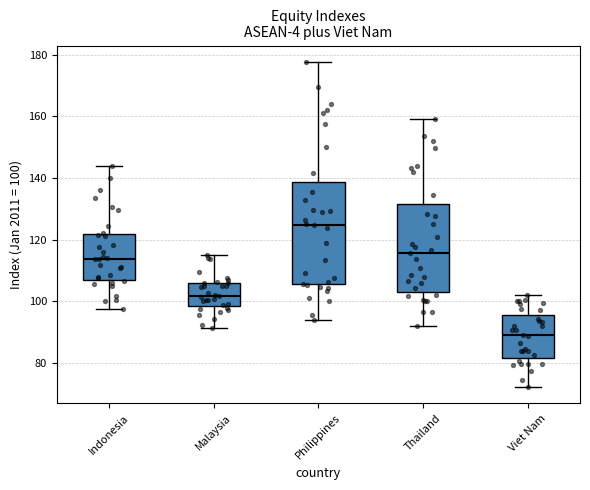

Reading left to right, transcribe this box plot: for each box, give where its median line is, the range the box spans, and where its two whiskers end, as read against the y-axis. The values are not printed on the chart, so give them approximately, as read against the axis.

Indonesia: median 114, box 106 to 122, whiskers 98 to 144
Malaysia: median 102, box 98 to 106, whiskers 92 to 116
Philippines: median 124, box 106 to 138, whiskers 94 to 178
Thailand: median 116, box 104 to 132, whiskers 92 to 160
Viet Nam: median 90, box 82 to 96, whiskers 72 to 102